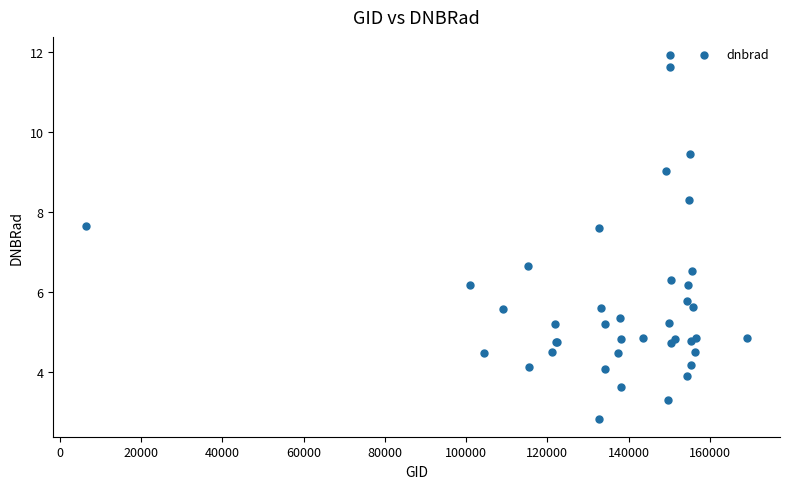

What Y value in the scatter plot is closest to 7?

6.6